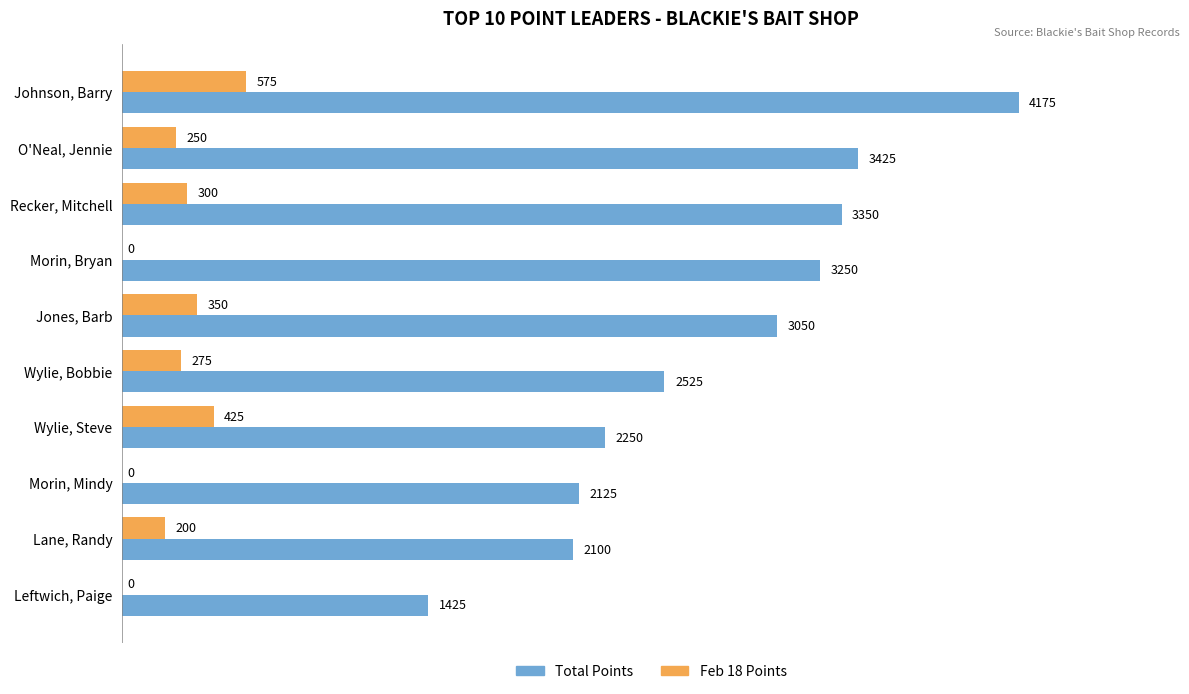

How many positive values does the Feb 18 Points series have?

7